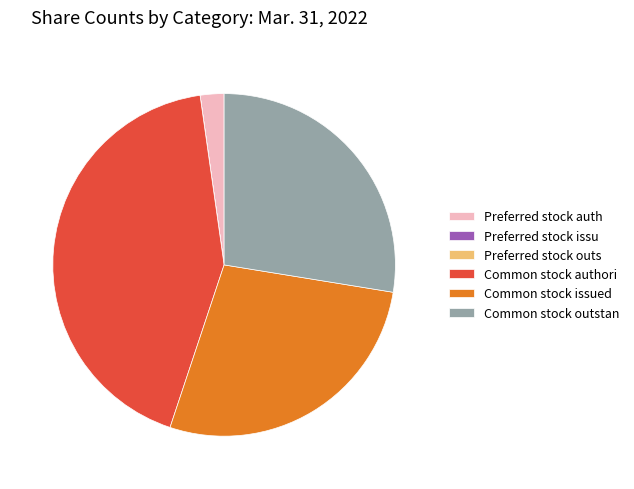

Which slice is the largest?

Common stock authori